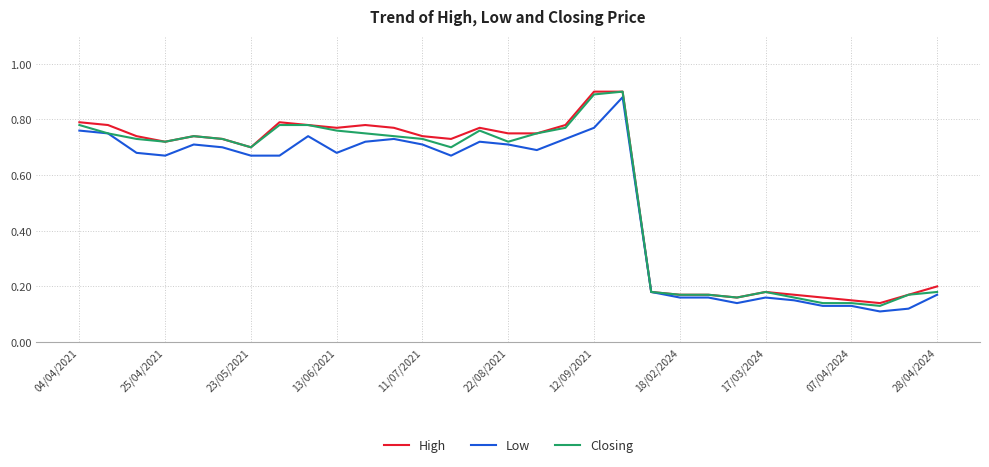

Reading left to right, list all the values displayed in this chart.

High: 0.8	0.8	0.7	0.7	0.7	0.7	0.7	0.8	0.8	0.8	0.8	0.8	0.7	0.7	0.8	0.8	0.8	0.8	0.9	0.9	0.2	0.2	0.2	0.2	0.2	0.2	0.2	0.1	0.1	0.2	0.2
Low: 0.8	0.8	0.7	0.7	0.7	0.7	0.7	0.7	0.7	0.7	0.7	0.7	0.7	0.7	0.7	0.7	0.7	0.7	0.8	0.9	0.2	0.2	0.2	0.1	0.2	0.1	0.1	0.1	0.1	0.1	0.2
Closing: 0.8	0.8	0.7	0.7	0.7	0.7	0.7	0.8	0.8	0.8	0.8	0.7	0.7	0.7	0.8	0.7	0.8	0.8	0.9	0.9	0.2	0.2	0.2	0.2	0.2	0.2	0.1	0.1	0.1	0.2	0.2